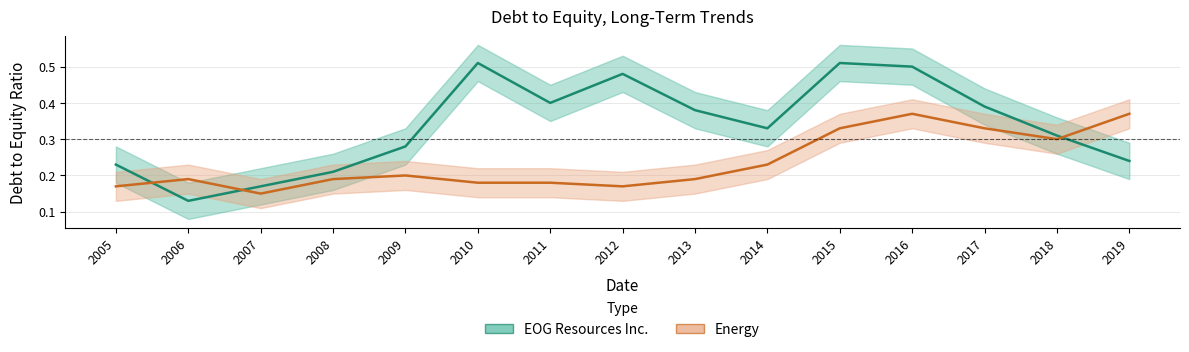

What is the value of the EOG Resources Inc. point at the 7th from the left?

0.4